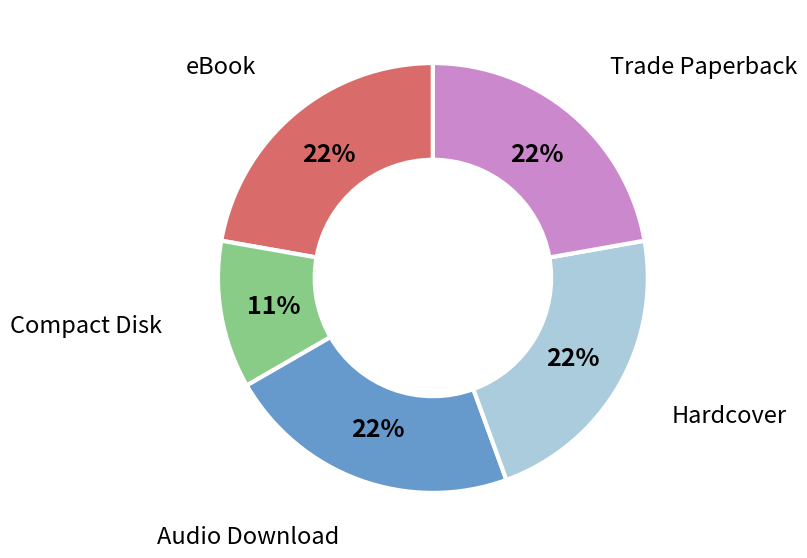

Does any single category account for the majority?

No